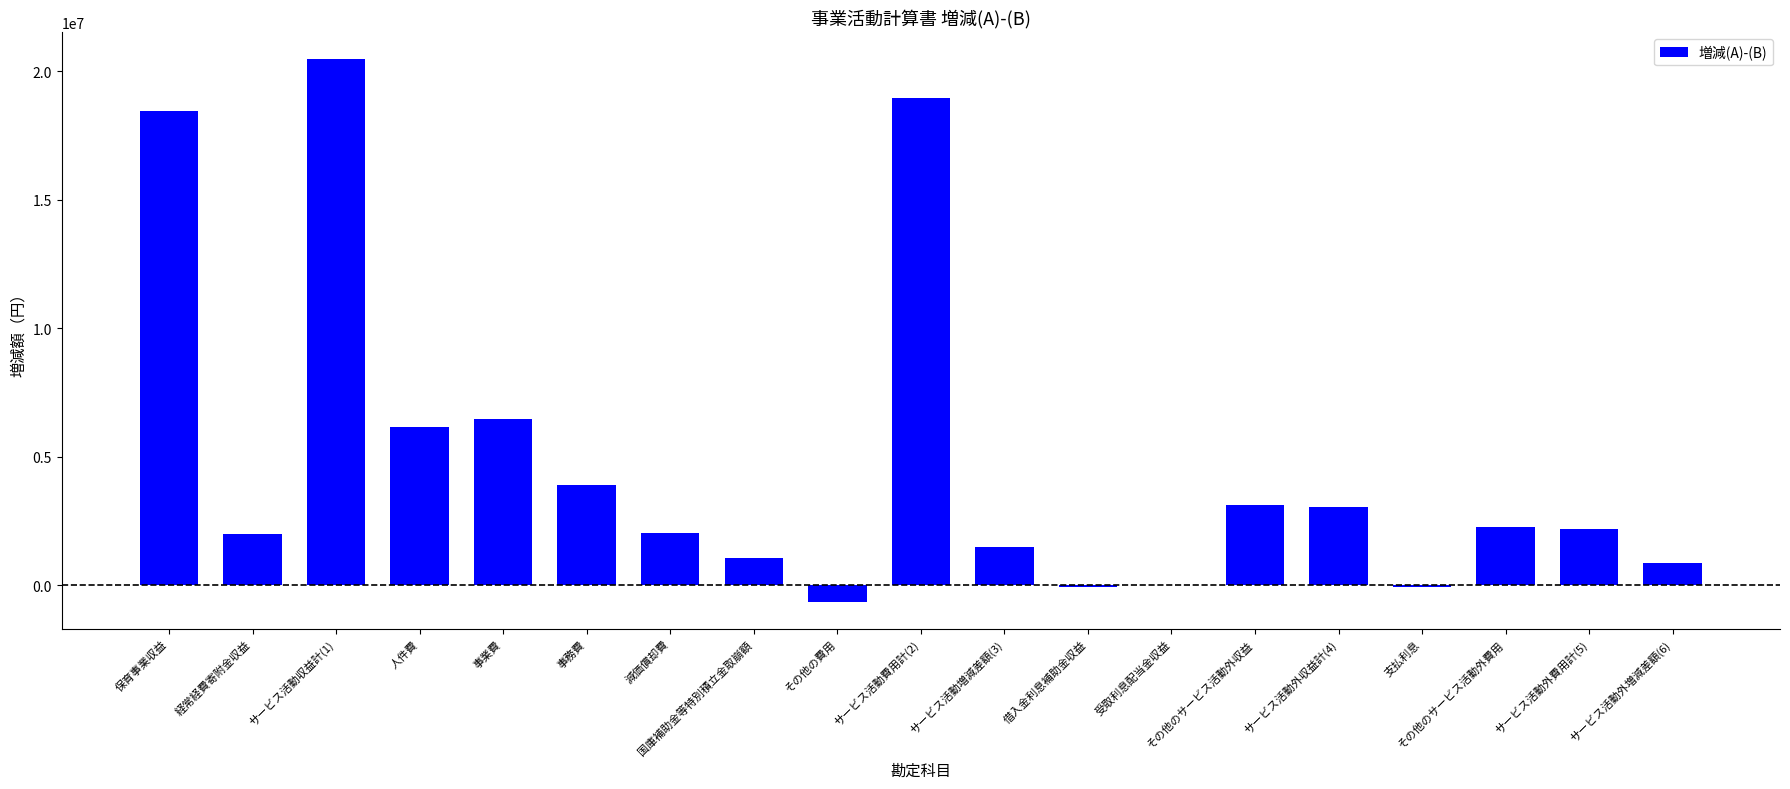

At which label does the data first exceed 2174611?

保育事業収益